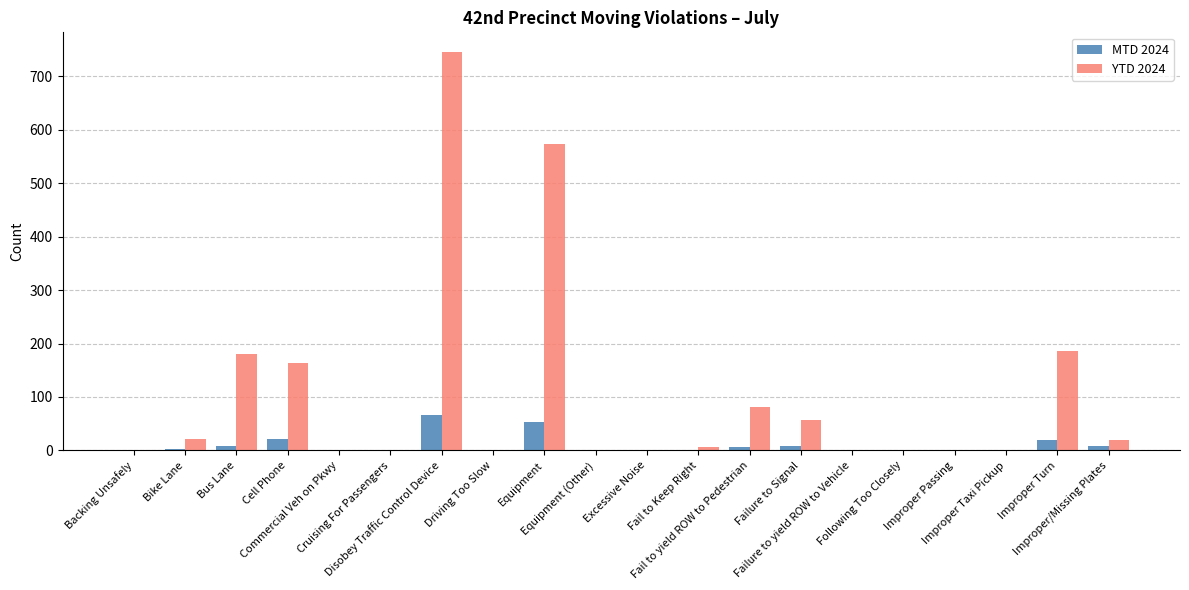

What is the greatest value displayed?

745